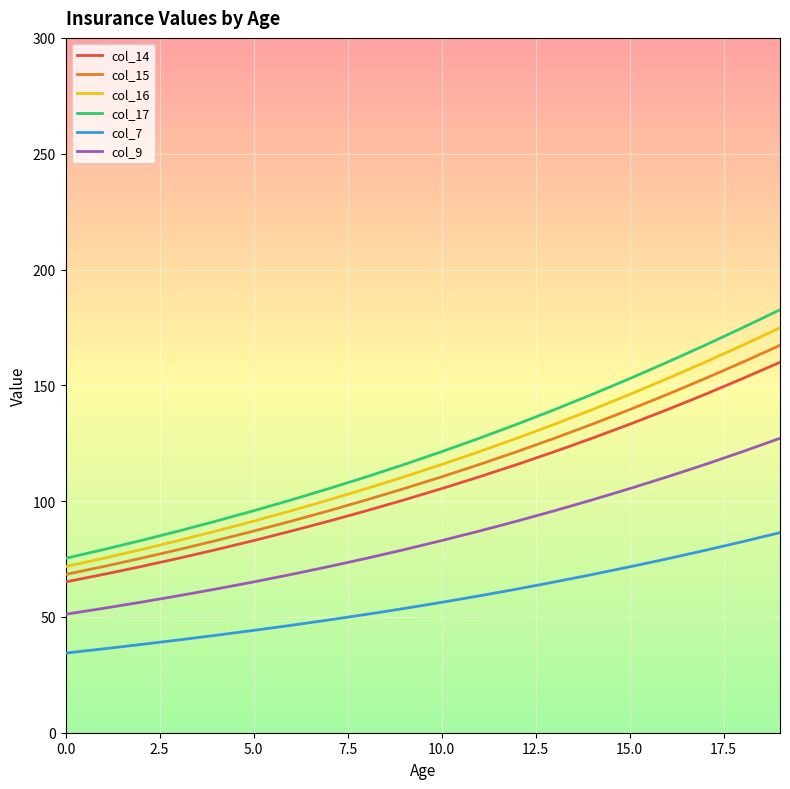

True or false: col_9 and col_17 cross at least once.

False